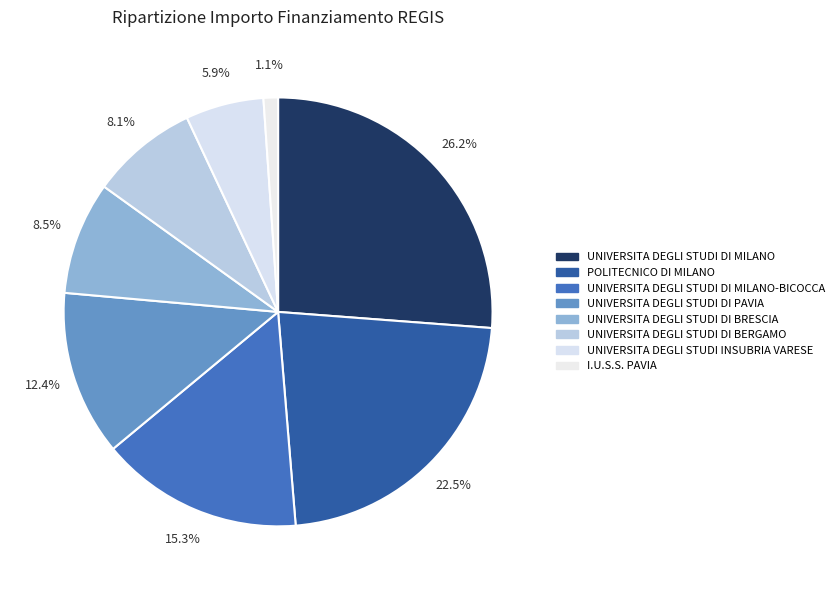

Do UNIVERSITA DEGLI STUDI DI MILANO-BICOCCA and UNIVERSITA DEGLI STUDI INSUBRIA VARESE together represent more than half of the pie?

No